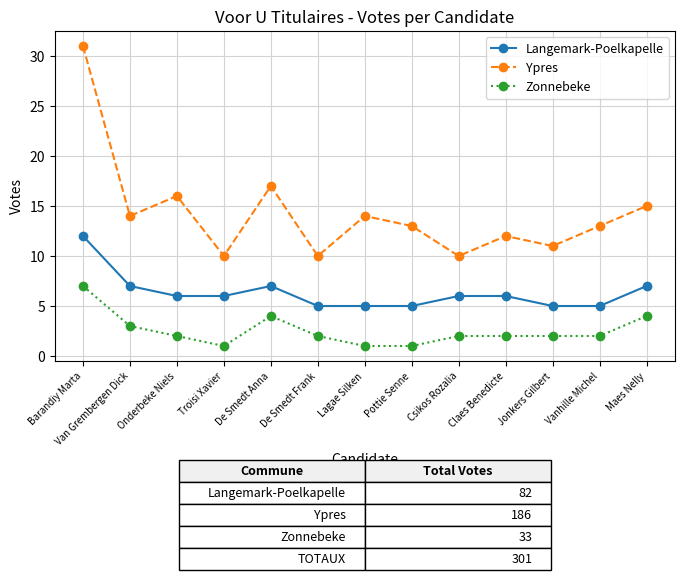

Rank the series at Barandiy Marta from highest to lowest value.

Ypres, Langemark-Poelkapelle, Zonnebeke